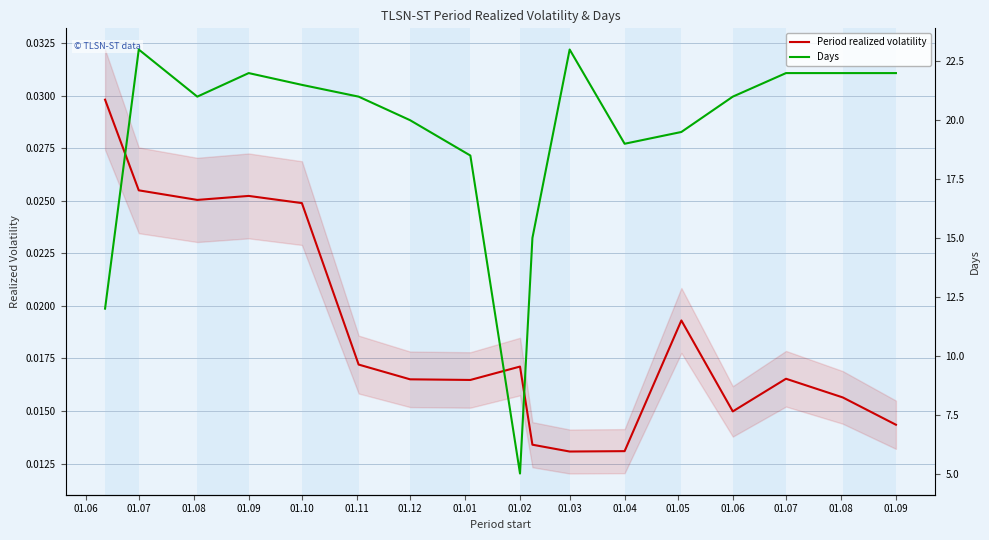

How many Period realized volatility values are between 0 and 1?

17